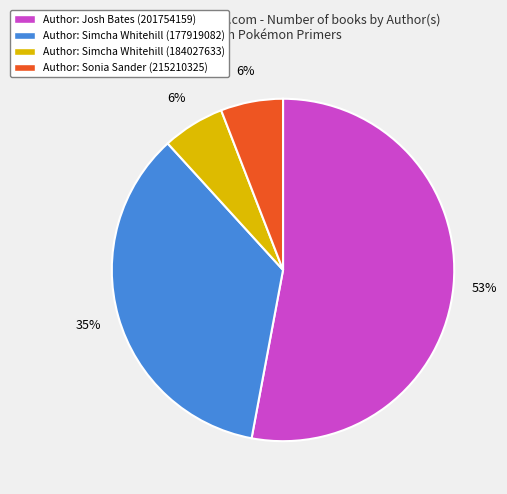

Is the sum of Author: Simcha Whitehill (184027633) and Author: Simcha Whitehill (177919082) greater than half?

No